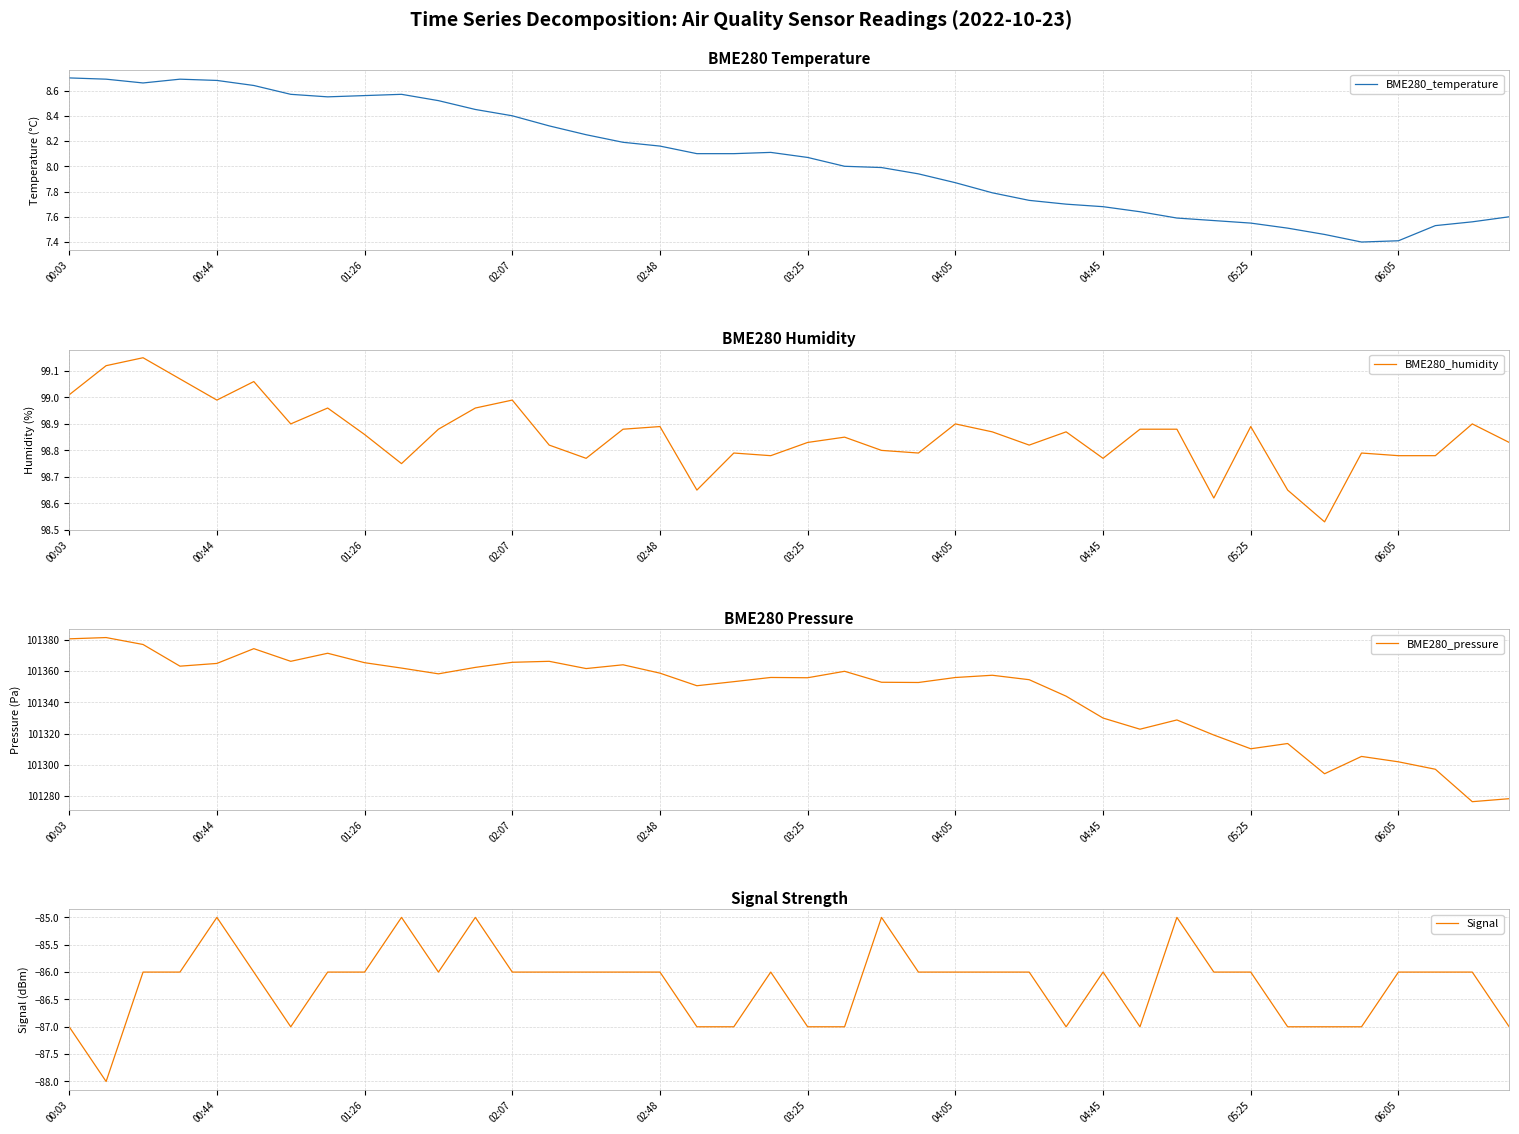

What position from the left is 17?

18